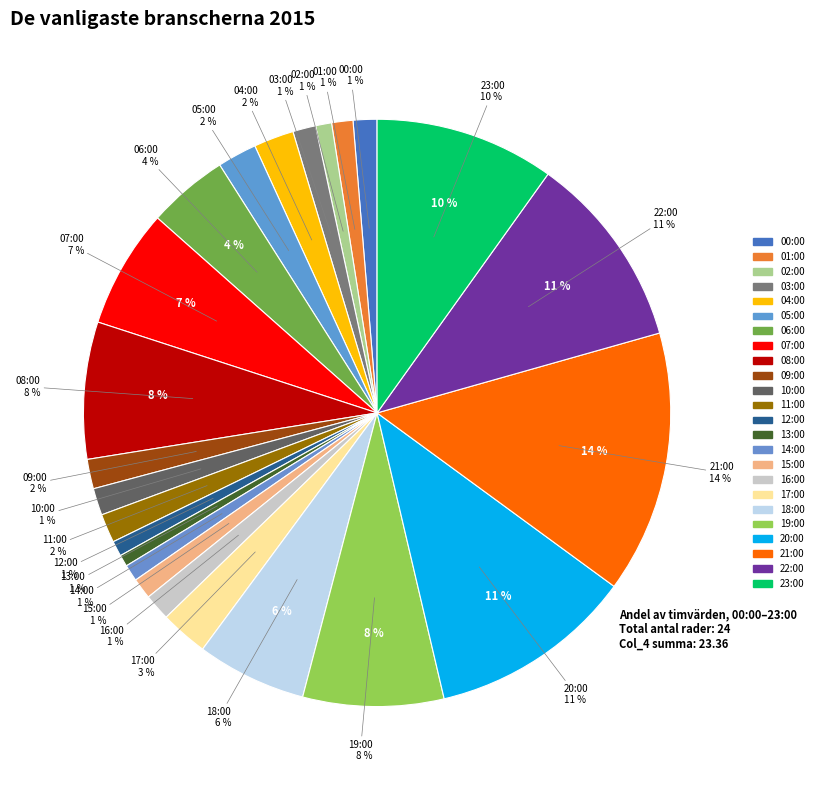

Which slice is the largest?

21:00